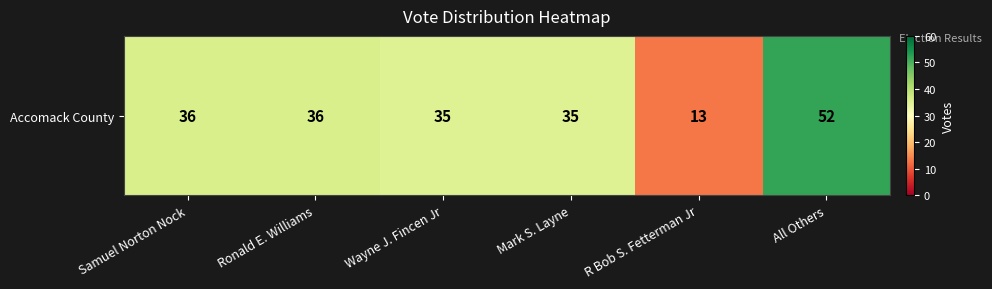

List the labels in order of value, smallest first.

R Bob S. Fetterman Jr, Wayne J. Fincen Jr, Mark S. Layne, Samuel Norton Nock, Ronald E. Williams, All Others